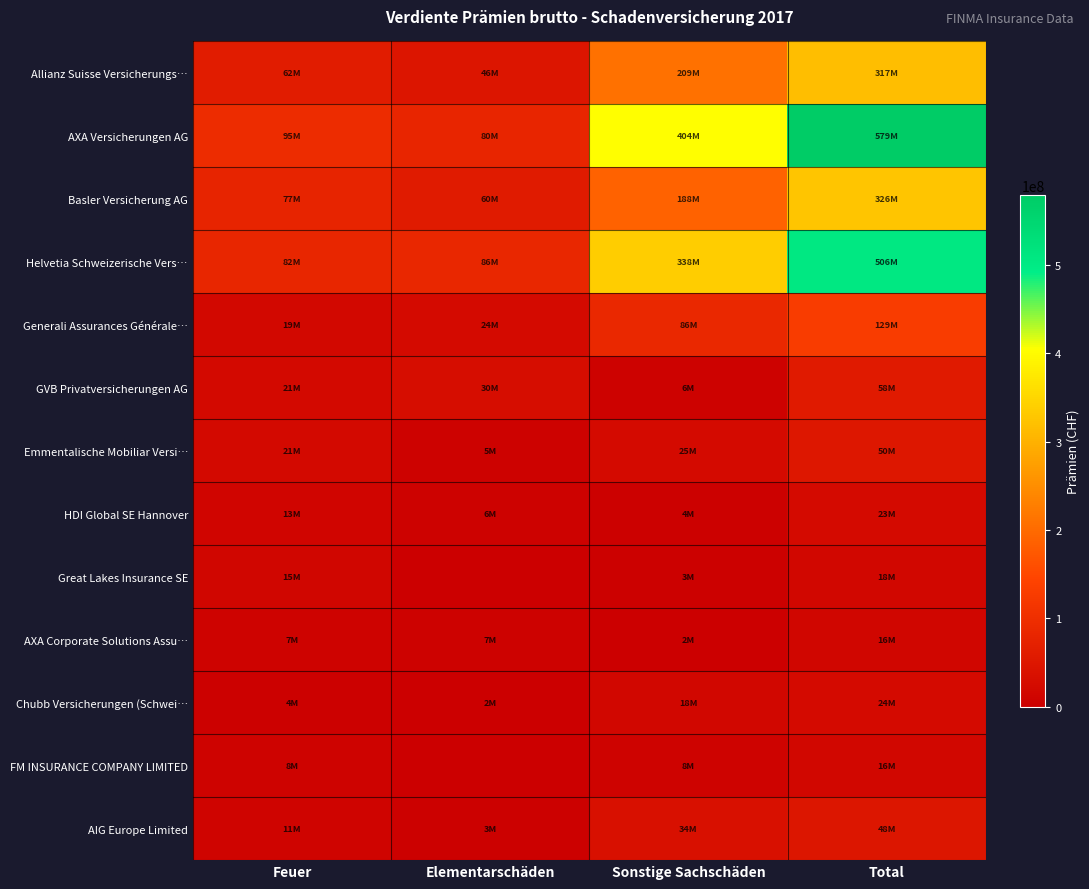

Rank the series at Sonstige Sachschäden from highest to lowest value.

AXA Versicherungen AG, Helvetia Schweizerische Vers…, Allianz Suisse Versicherungs…, Basler Versicherung AG, Generali Assurances Générale…, AIG Europe Limited, Emmentalische Mobiliar Versi…, Chubb Versicherungen (Schwei…, FM INSURANCE COMPANY LIMITED, GVB Privatversicherungen AG, HDI Global SE Hannover, Great Lakes Insurance SE, AXA Corporate Solutions Assu…